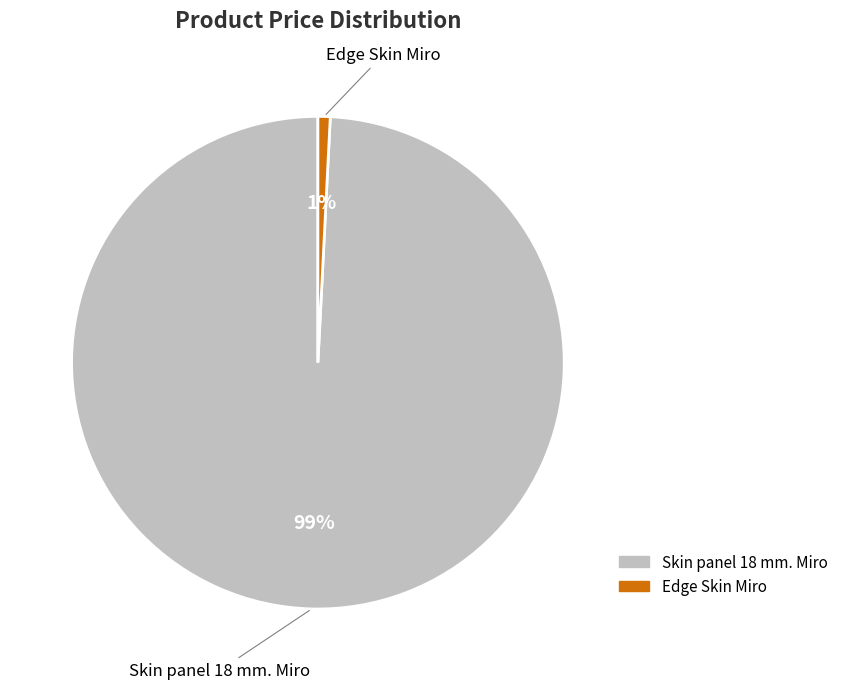

True or false: Edge Skin Miro accounts for 1% of the total.

True